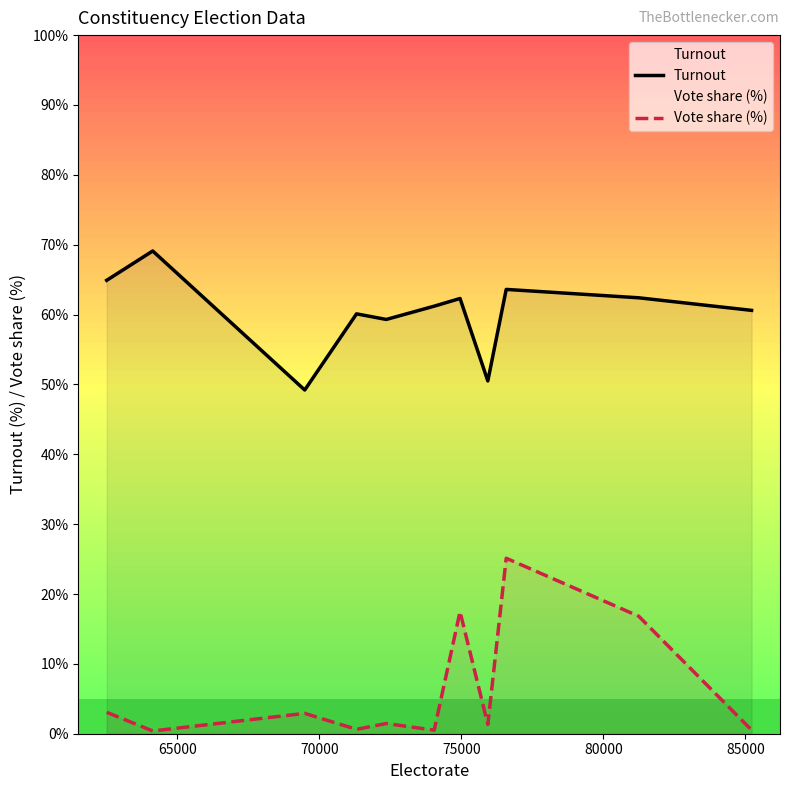

Which series has the largest range (max minus min)?

Vote share (%)